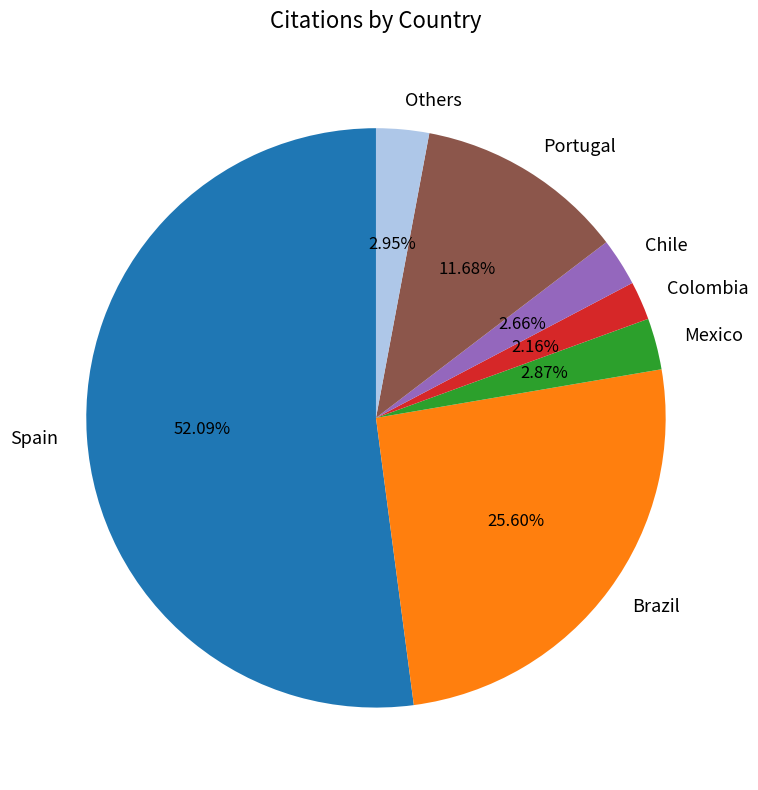

Which has a higher value, Brazil or Colombia?

Brazil